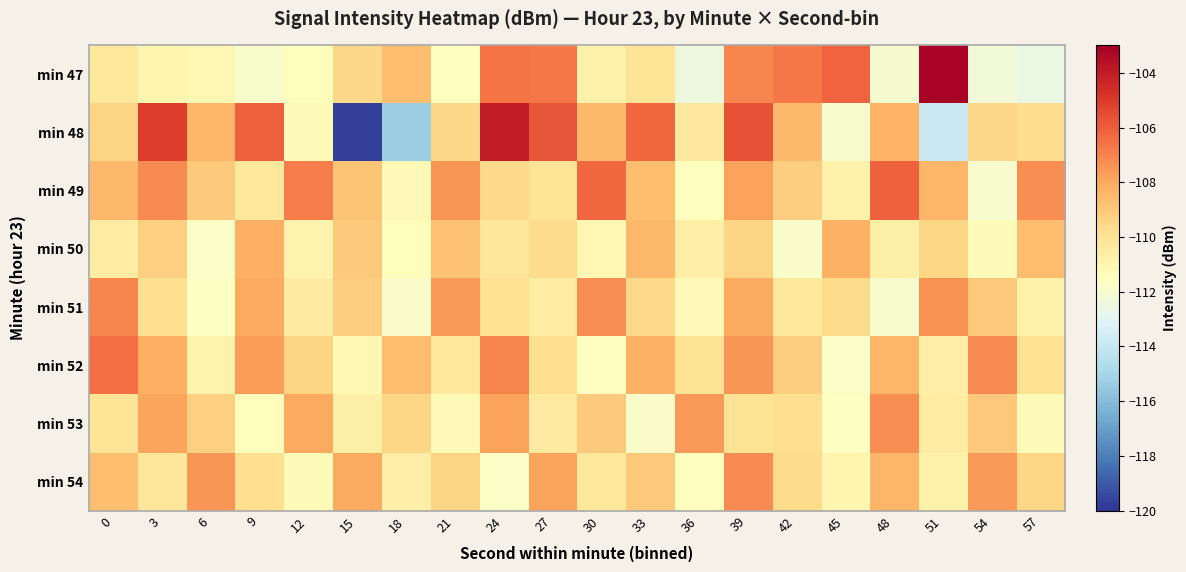

List the series in order of their peak value, lowest first.

min 50, min 53, min 54, min 51, min 52, min 49, min 48, min 47